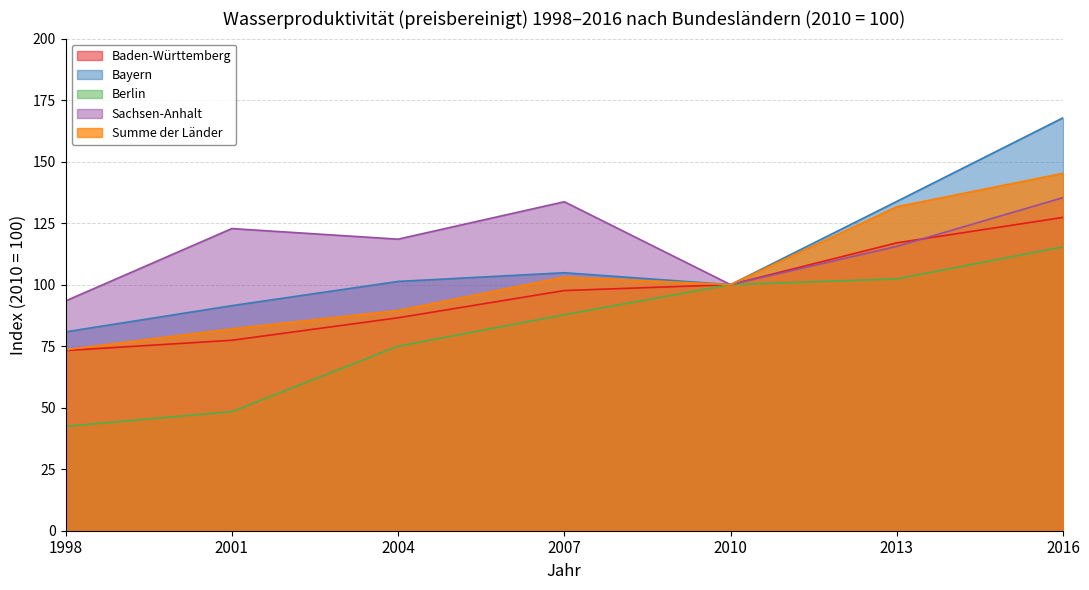

True or false: Sachsen-Anhalt and Bayern cross at least once.

False